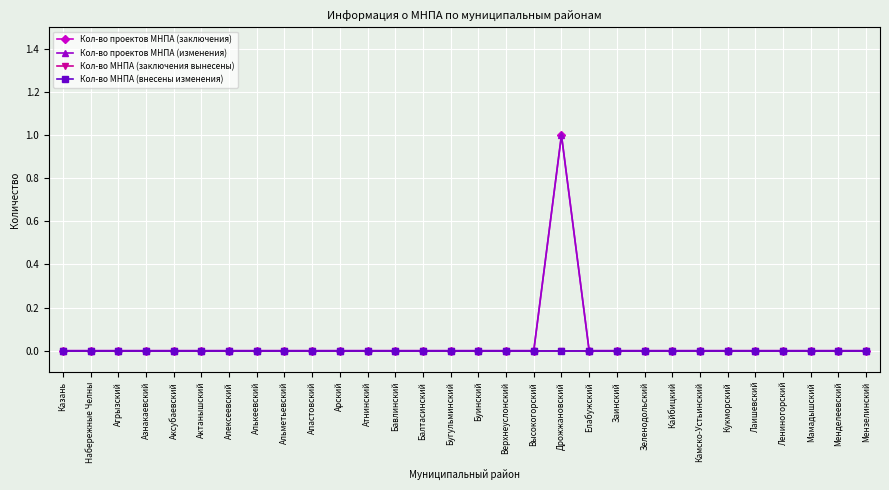

Reading left to right, what are all the values shown in this chart?

Кол-во проектов МНПА (заключения): Казань=0	Набережные Челны=0	Агрызский=0	Азнакаевский=0	Аксубаевский=0	Актанышский=0	Алексеевский=0	Алькеевский=0	Альметьевский=0	Апастовский=0	Арский=0	Атнинский=0	Бавлинский=0	Балтасинский=0	Бугульминский=0	Буинский=0	Верхнеуслонский=0	Высокогорский=0	Дрожжановский=1	Елабужский=0	Заинский=0	Зеленодольский=0	Кайбицкий=0	Камско-Устьинский=0	Кукморский=0	Лаишевский=0	Лениногорский=0	Мамадышский=0	Менделеевский=0	Мензелинский=0
Кол-во проектов МНПА (изменения): Казань=0	Набережные Челны=0	Агрызский=0	Азнакаевский=0	Аксубаевский=0	Актанышский=0	Алексеевский=0	Алькеевский=0	Альметьевский=0	Апастовский=0	Арский=0	Атнинский=0	Бавлинский=0	Балтасинский=0	Бугульминский=0	Буинский=0	Верхнеуслонский=0	Высокогорский=0	Дрожжановский=1	Елабужский=0	Заинский=0	Зеленодольский=0	Кайбицкий=0	Камско-Устьинский=0	Кукморский=0	Лаишевский=0	Лениногорский=0	Мамадышский=0	Менделеевский=0	Мензелинский=0
Кол-во МНПА (заключения вынесены): Казань=0	Набережные Челны=0	Агрызский=0	Азнакаевский=0	Аксубаевский=0	Актанышский=0	Алексеевский=0	Алькеевский=0	Альметьевский=0	Апастовский=0	Арский=0	Атнинский=0	Бавлинский=0	Балтасинский=0	Бугульминский=0	Буинский=0	Верхнеуслонский=0	Высокогорский=0	Дрожжановский=0	Елабужский=0	Заинский=0	Зеленодольский=0	Кайбицкий=0	Камско-Устьинский=0	Кукморский=0	Лаишевский=0	Лениногорский=0	Мамадышский=0	Менделеевский=0	Мензелинский=0
Кол-во МНПА (внесены изменения): Казань=0	Набережные Челны=0	Агрызский=0	Азнакаевский=0	Аксубаевский=0	Актанышский=0	Алексеевский=0	Алькеевский=0	Альметьевский=0	Апастовский=0	Арский=0	Атнинский=0	Бавлинский=0	Балтасинский=0	Бугульминский=0	Буинский=0	Верхнеуслонский=0	Высокогорский=0	Дрожжановский=0	Елабужский=0	Заинский=0	Зеленодольский=0	Кайбицкий=0	Камско-Устьинский=0	Кукморский=0	Лаишевский=0	Лениногорский=0	Мамадышский=0	Менделеевский=0	Мензелинский=0